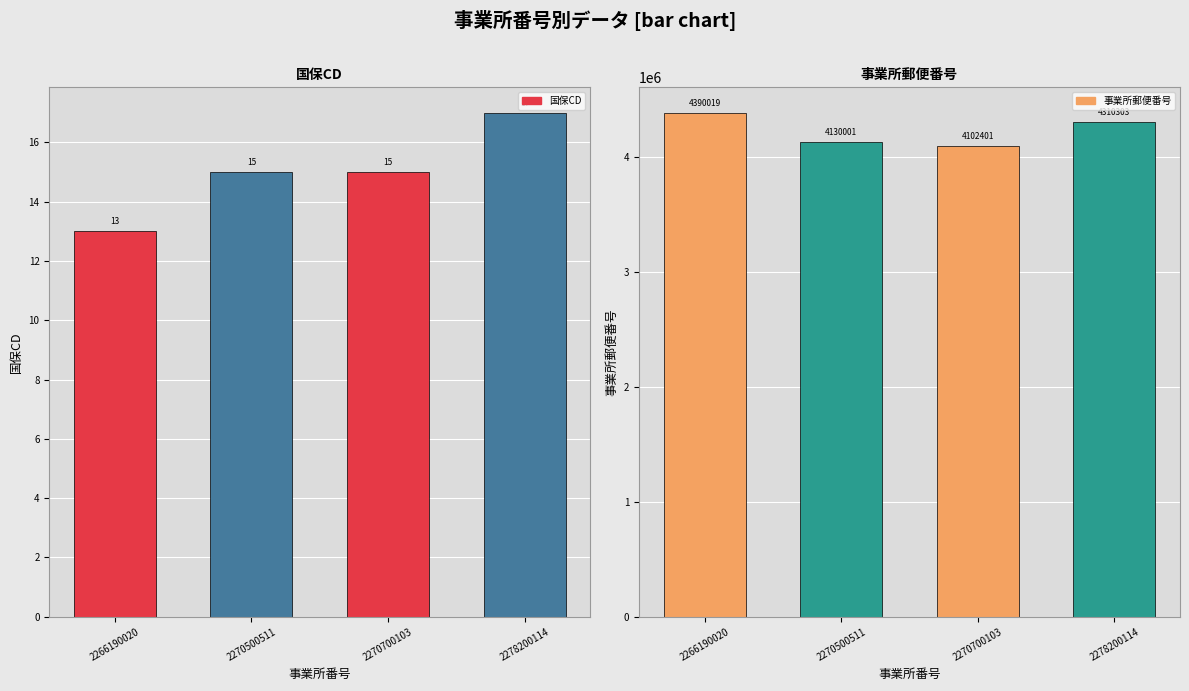

Reading left to right, extract all data points from this chart.

国保CD: 13	15	15	17
事業所郵便番号: 4390019	4130001	4102401	4310303